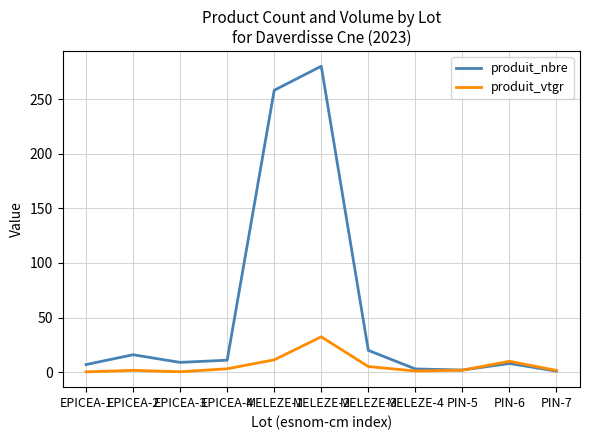

What is the maximum value for produit_nbre?

280.0